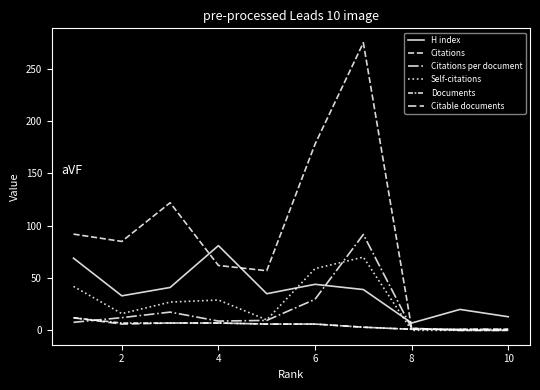

In Citations, how many points are higher than both neighbors (excluding endpoints)?

2